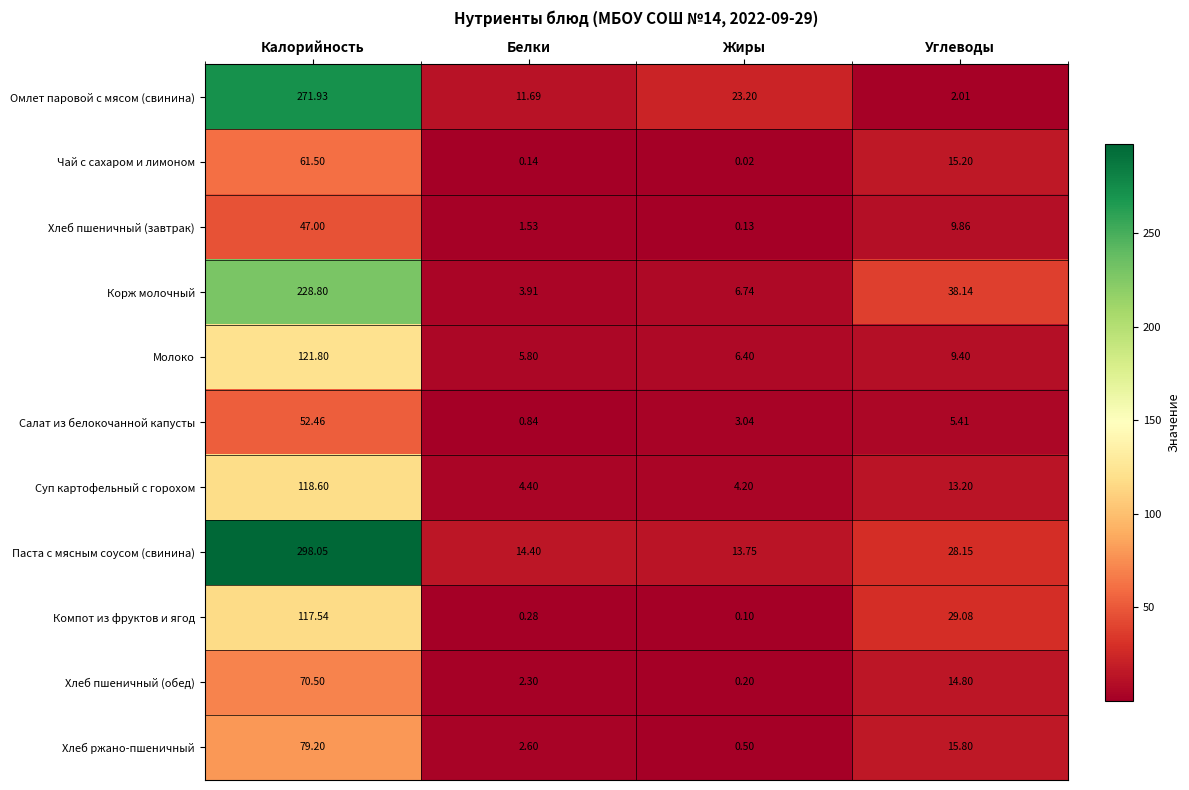

Which series changed the most between Жиры and Углеводы?

Корж молочный